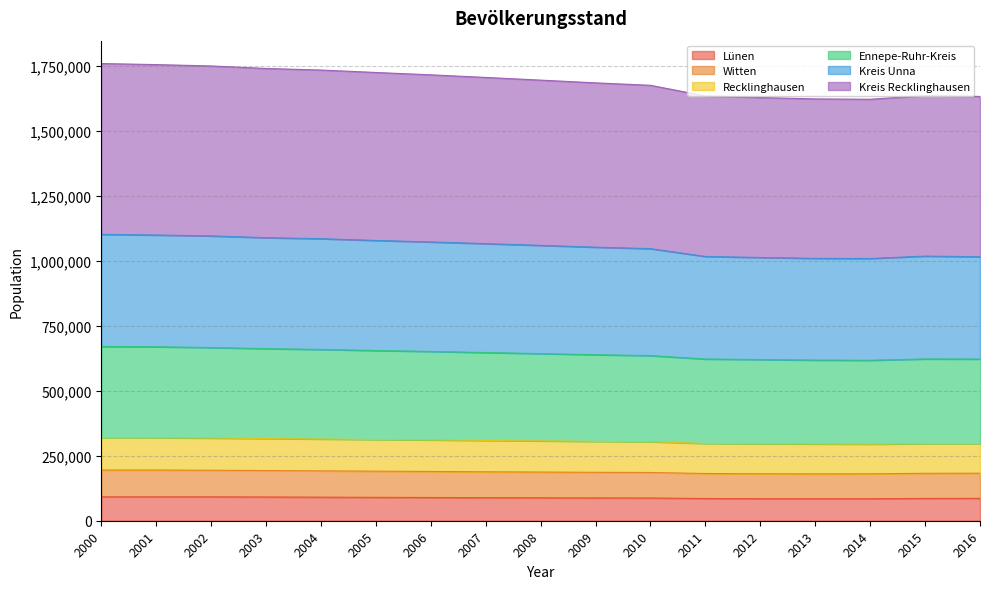

What is the total value across all series at 2010?

1676326